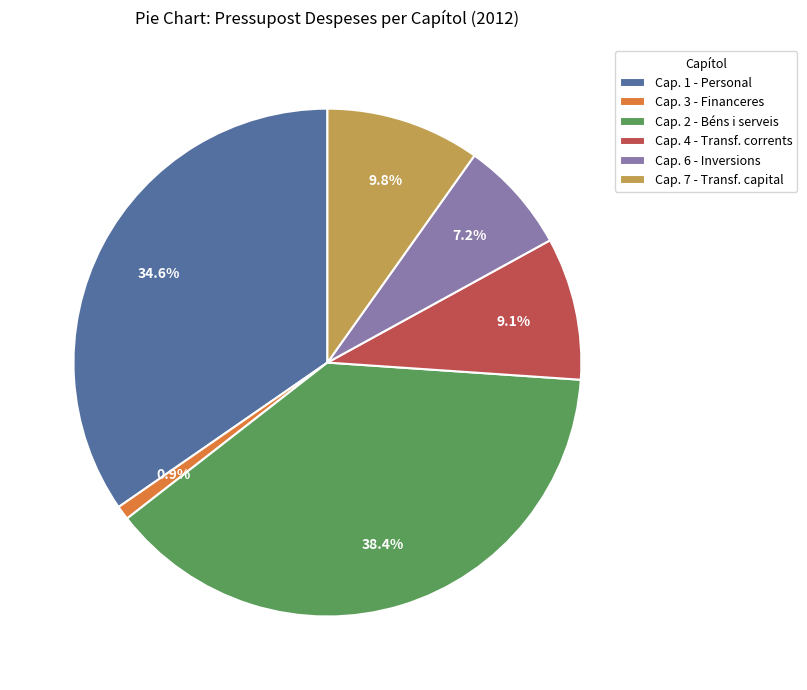

Combined, do Cap. 7 - Transf. capital and Cap. 4 - Transf. corrents account for over 50%?

No